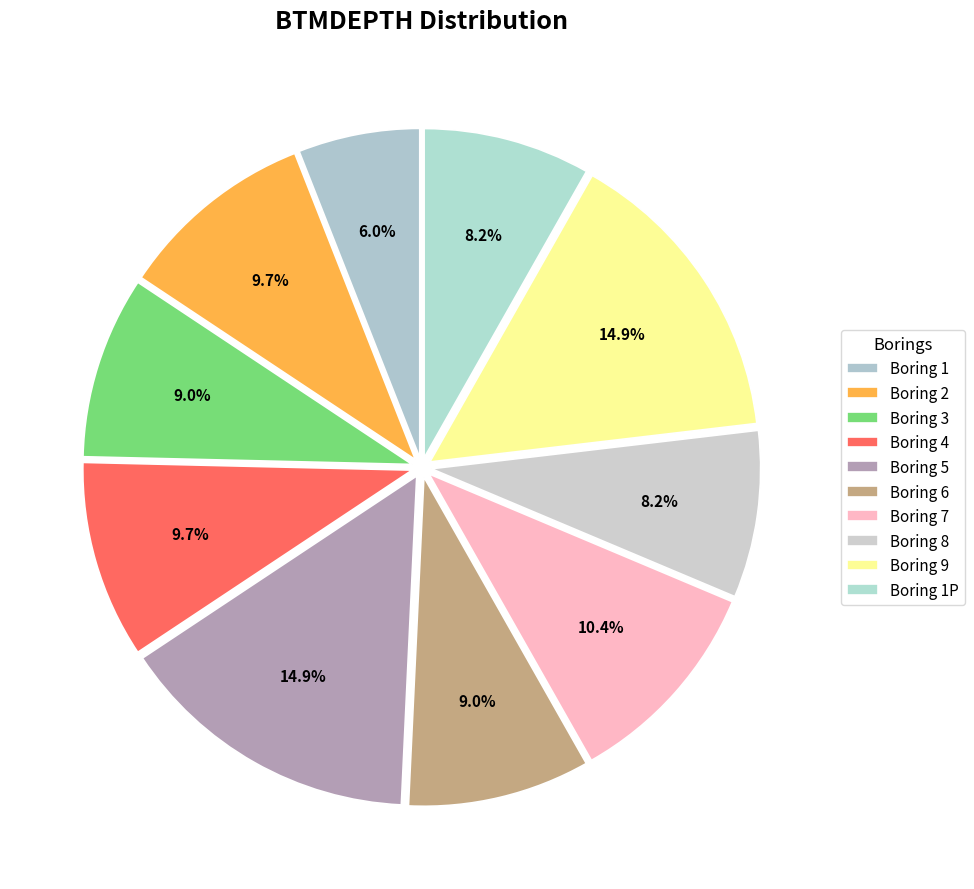

Count the number of slices in the pie.

10